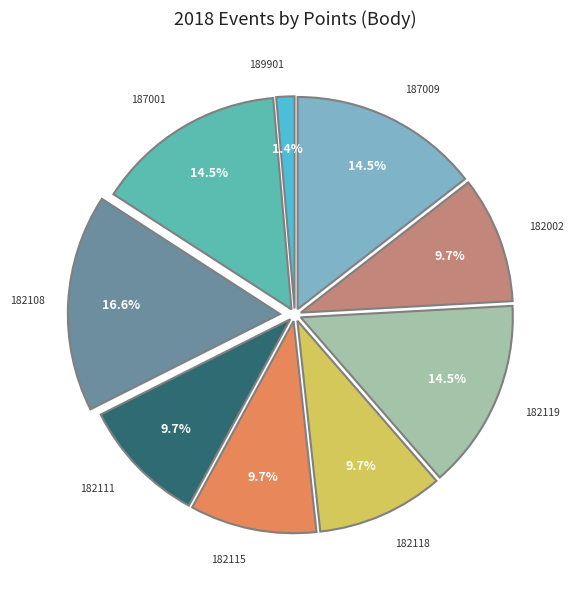

Does any single category account for the majority?

No